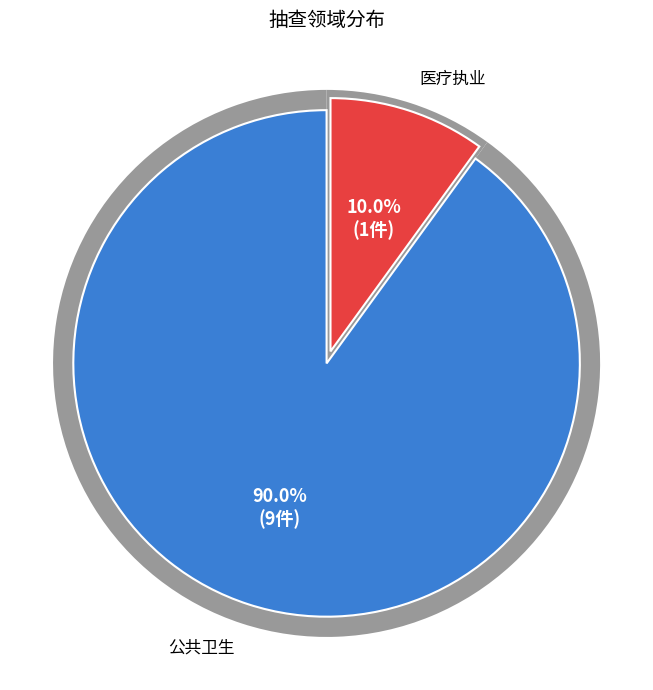

How much of the chart is everything except 医疗执业?

90.0%